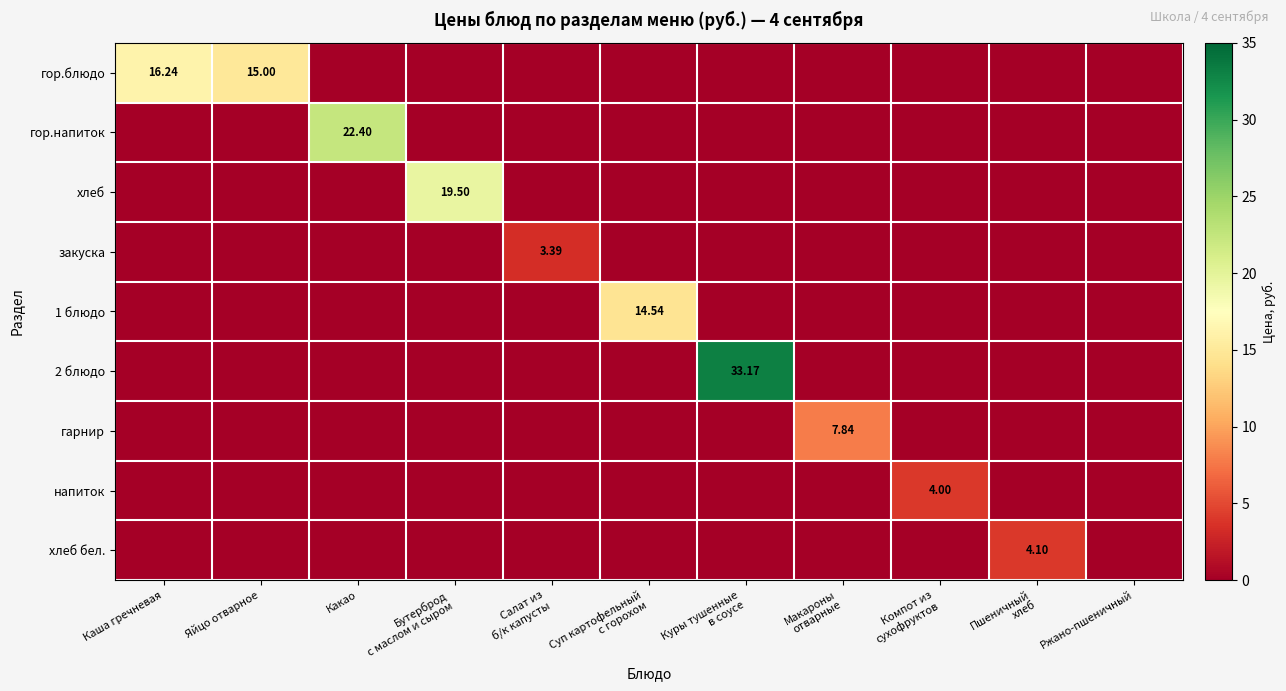

The 2 блюдо series shows 0.0 at Каша гречневая. True or false?

True